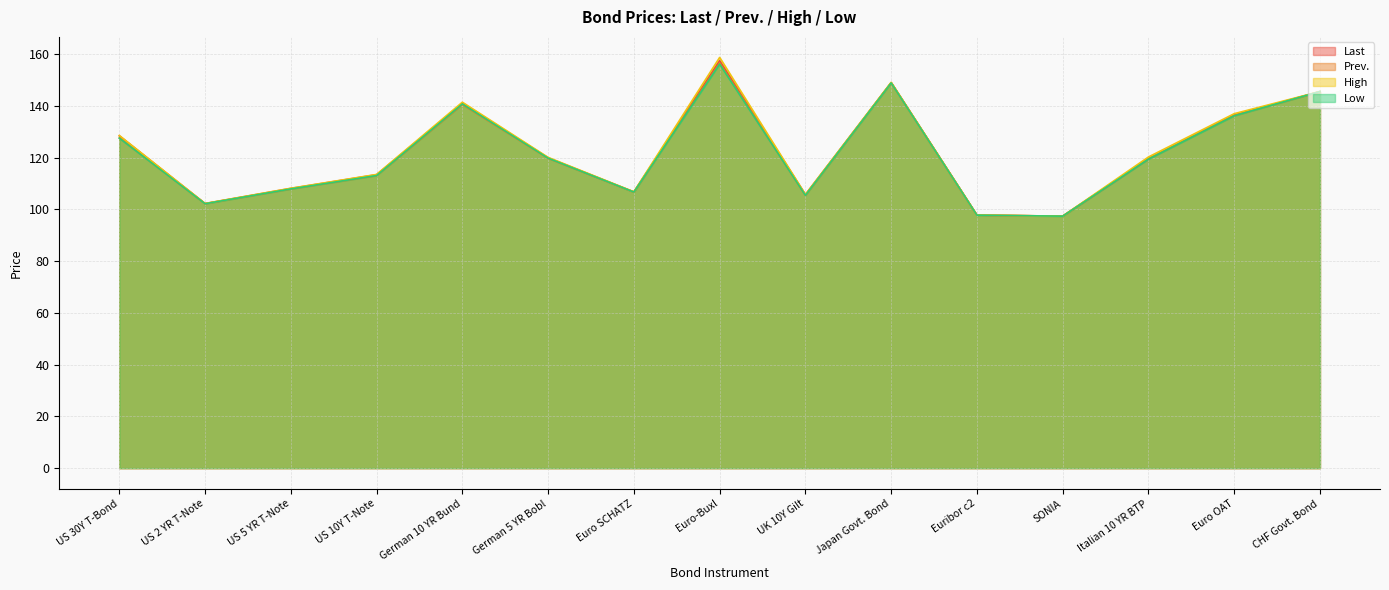

The value of High at Euro SCHATZ is 155.3. True or false?

False